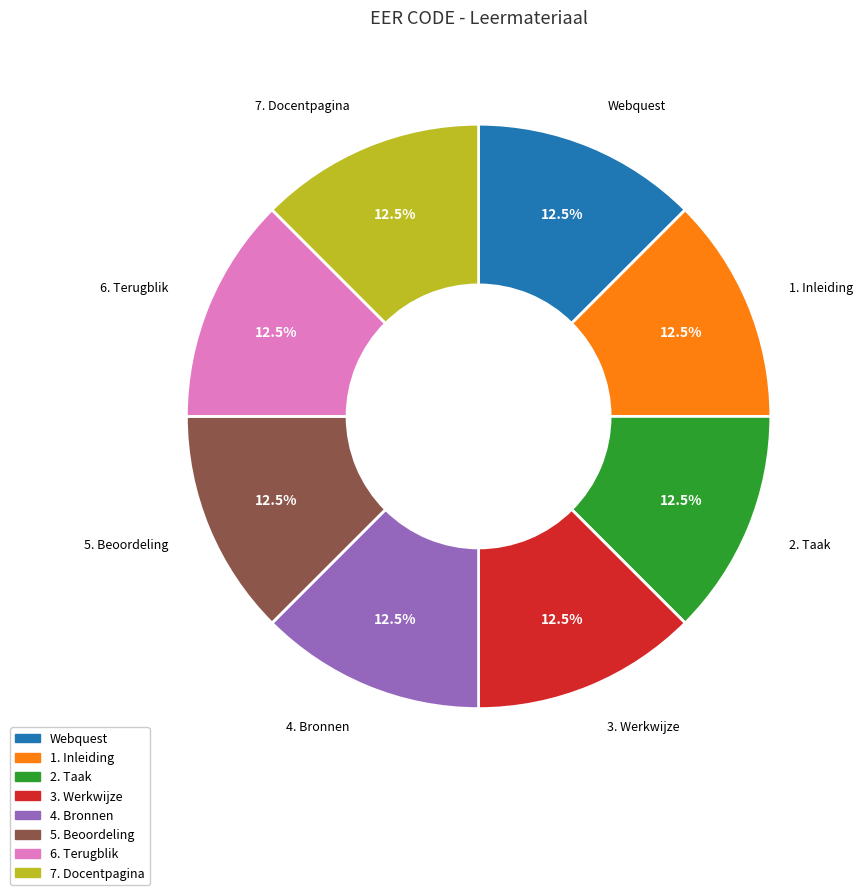

Does 4. Bronnen represent more than half of the total?

No